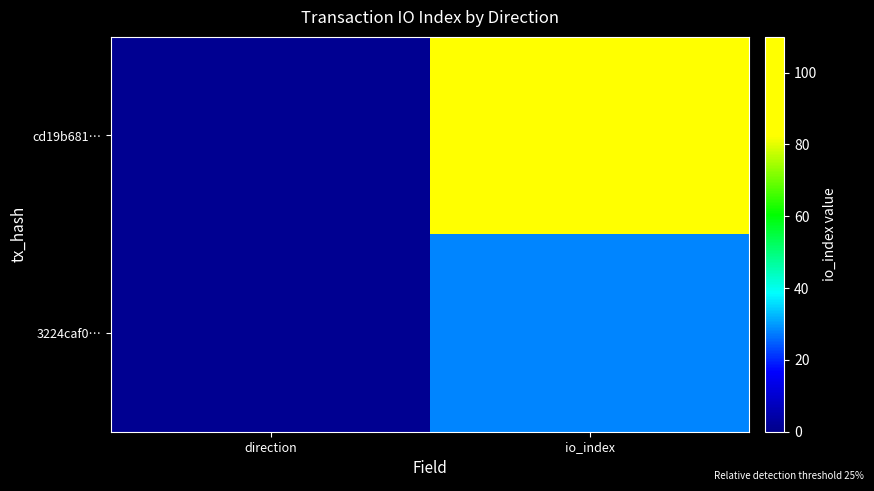

Reading right to left, transcribe all the data shown in this chart.

cd19b681…: io_index=103	direction=1
3224caf0…: io_index=28	direction=1